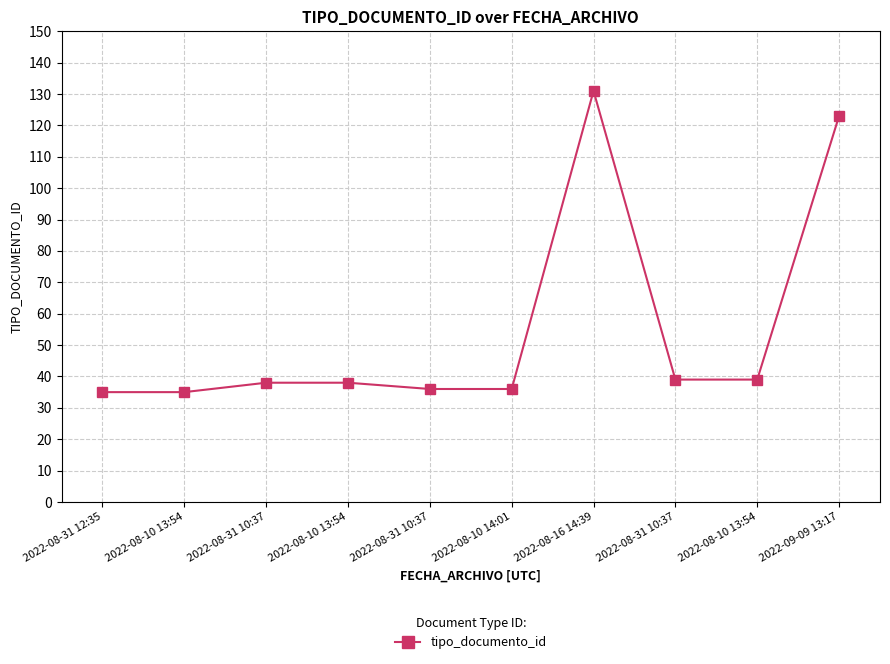

Which category has the lowest value across all series?

2022-08-31 12:35